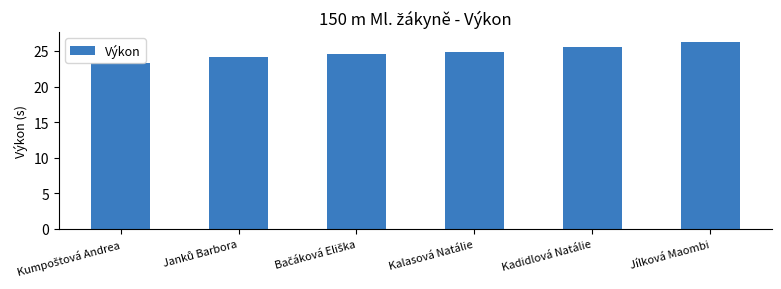

What position from the right is Kadidlová Natálie?

2